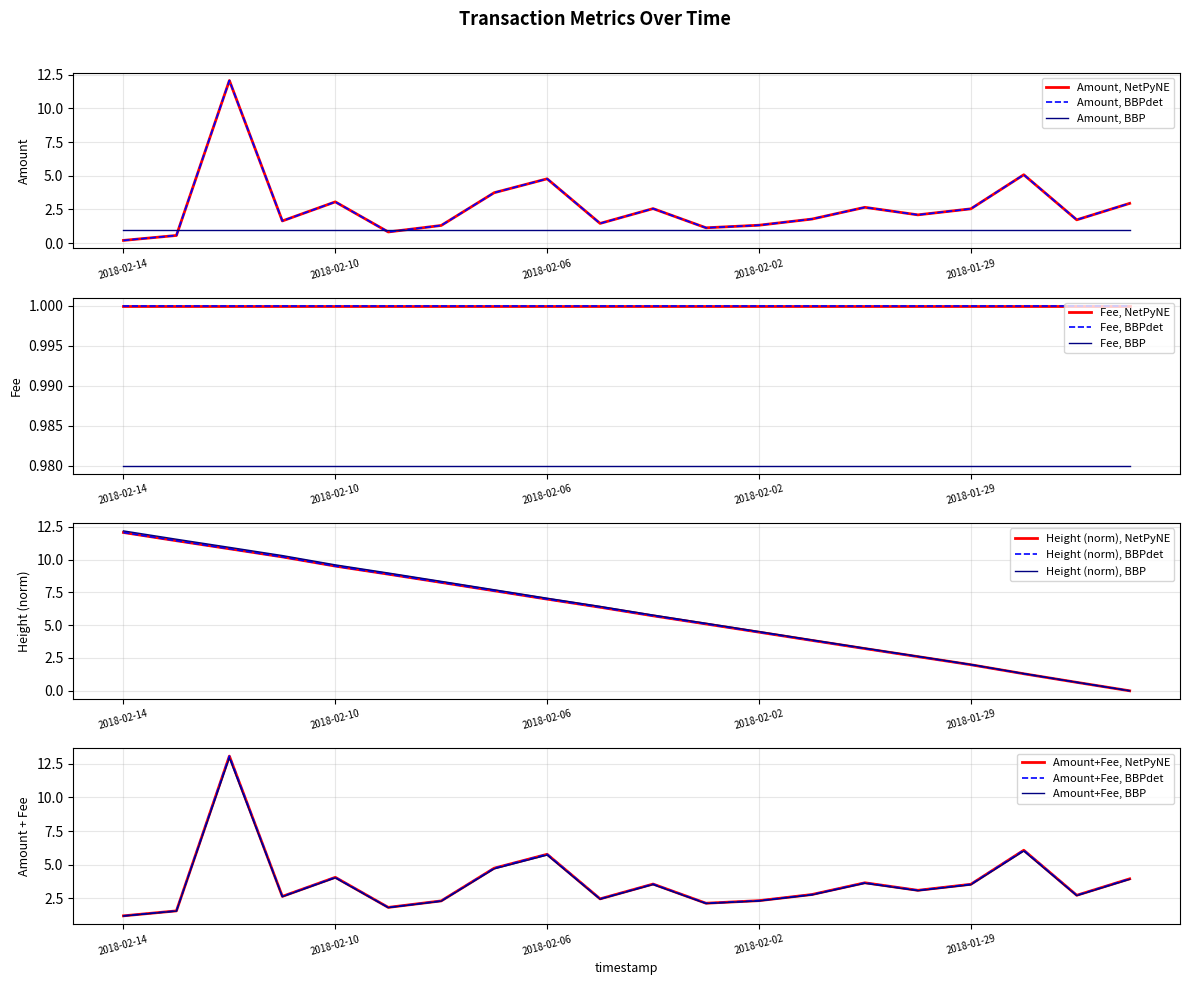

Does the chart have visible grid lines?

Yes